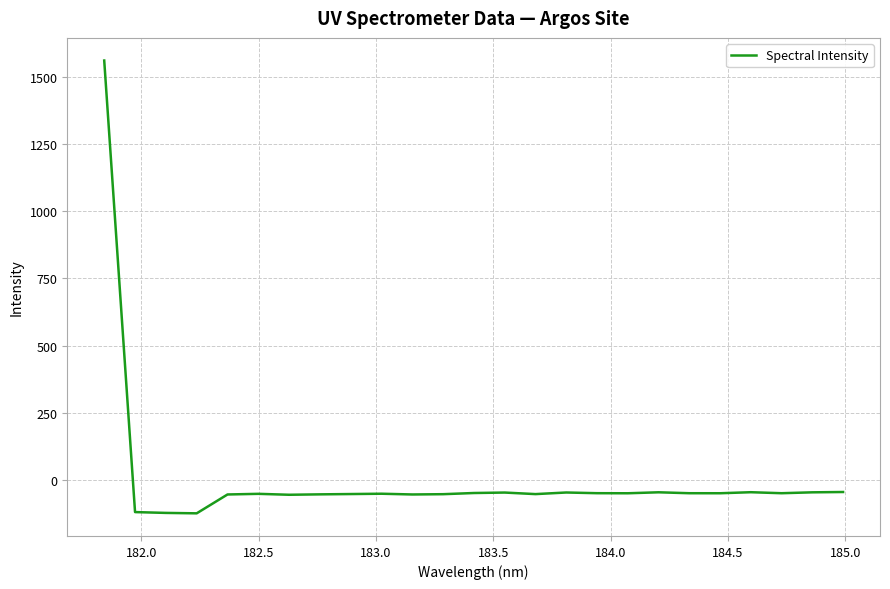

What is the greatest value displayed?

1562.3